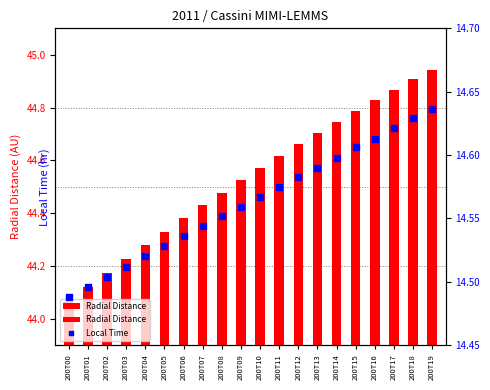

Which series has the largest Y range (max minus min)?

Radial Distance